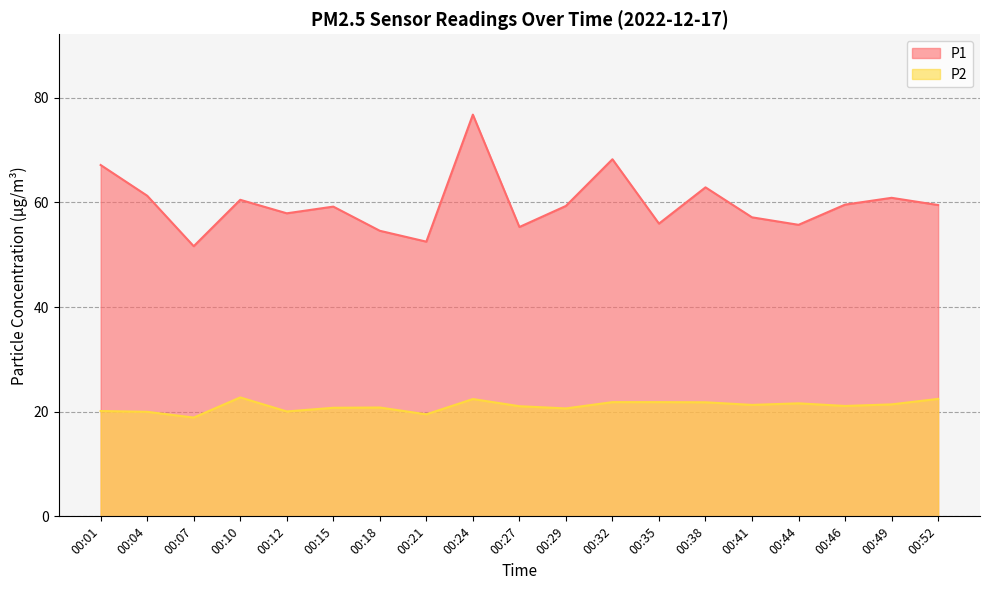

How many data points in P1 are above 59?

11